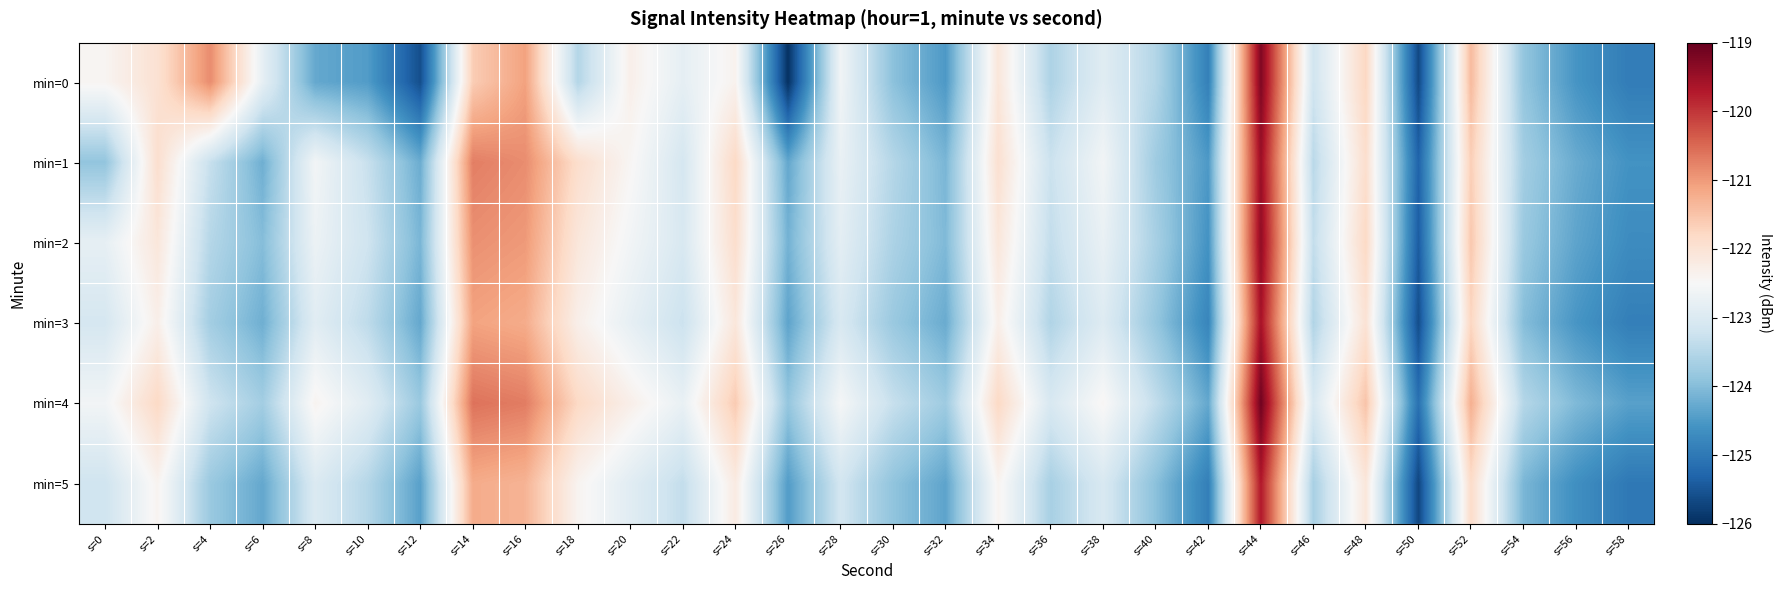

What is the smallest value displayed?

-126.0